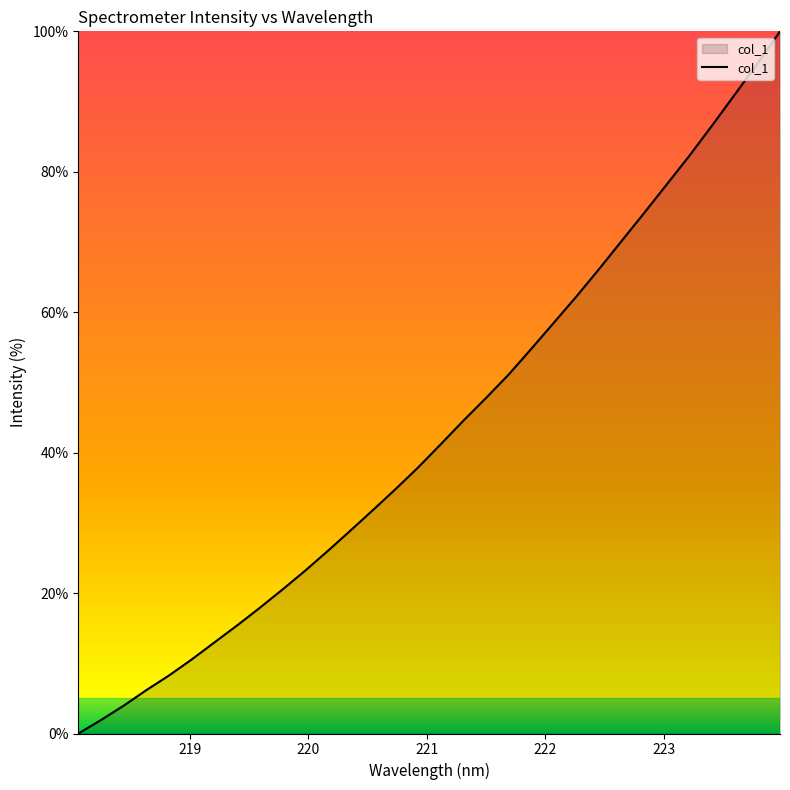

Does the chart have visible grid lines?

No